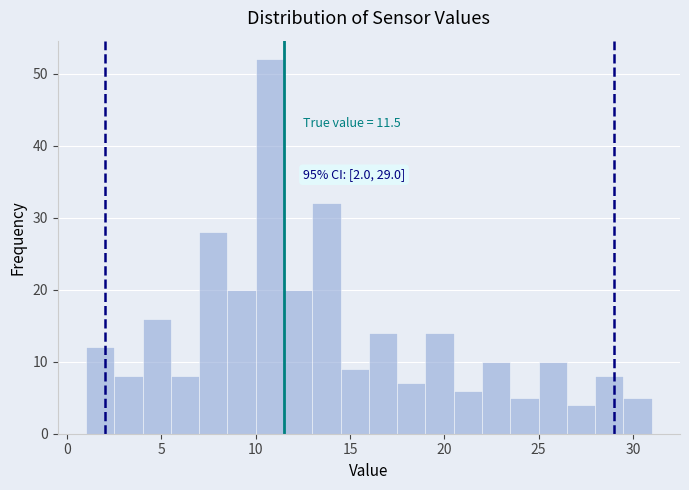

Read against the x-axis, roughly where is the centre of the tallest bar?

11.0